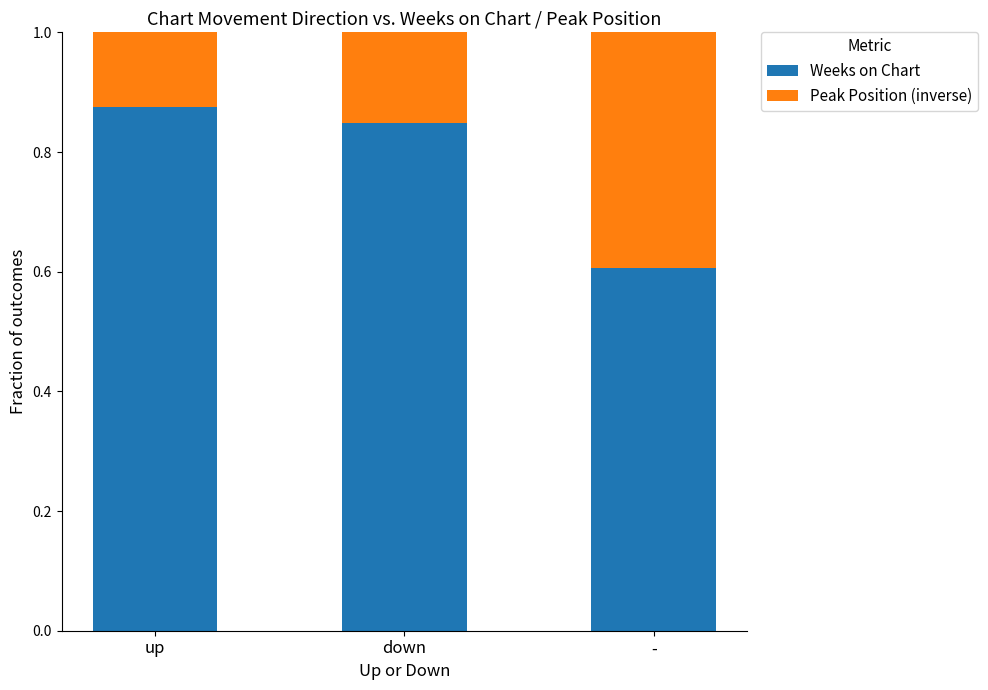

How many Weeks on Chart values are between 0 and 1?

3